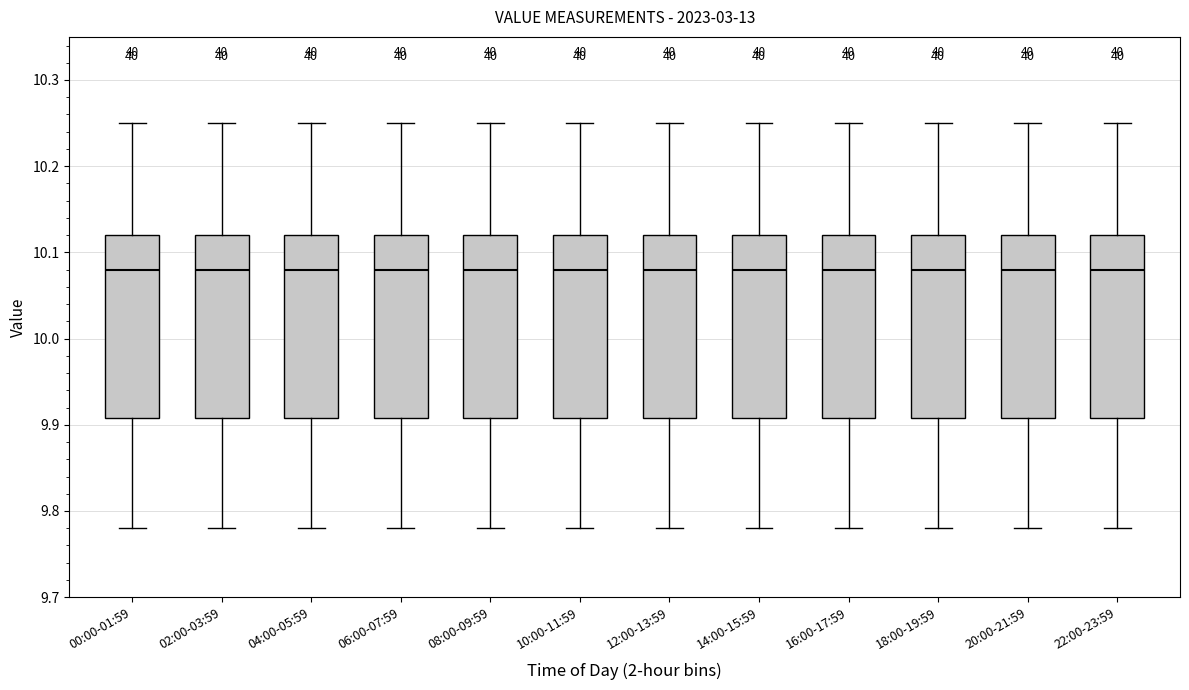

Reading left to right, read every box against the y-axis: the position of its median line, the range the box covers, and the ends of its whiskers. The values are not printed on the chart, so give them approximately, as read against the axis.

00:00-01:59: median 10.08, box 9.91 to 10.12, whiskers 9.78 to 10.25
02:00-03:59: median 10.08, box 9.91 to 10.12, whiskers 9.78 to 10.25
04:00-05:59: median 10.08, box 9.91 to 10.12, whiskers 9.78 to 10.25
06:00-07:59: median 10.08, box 9.91 to 10.12, whiskers 9.78 to 10.25
08:00-09:59: median 10.08, box 9.91 to 10.12, whiskers 9.78 to 10.25
10:00-11:59: median 10.08, box 9.91 to 10.12, whiskers 9.78 to 10.25
12:00-13:59: median 10.08, box 9.91 to 10.12, whiskers 9.78 to 10.25
14:00-15:59: median 10.08, box 9.91 to 10.12, whiskers 9.78 to 10.25
16:00-17:59: median 10.08, box 9.91 to 10.12, whiskers 9.78 to 10.25
18:00-19:59: median 10.08, box 9.91 to 10.12, whiskers 9.78 to 10.25
20:00-21:59: median 10.08, box 9.91 to 10.12, whiskers 9.78 to 10.25
22:00-23:59: median 10.08, box 9.91 to 10.12, whiskers 9.78 to 10.25